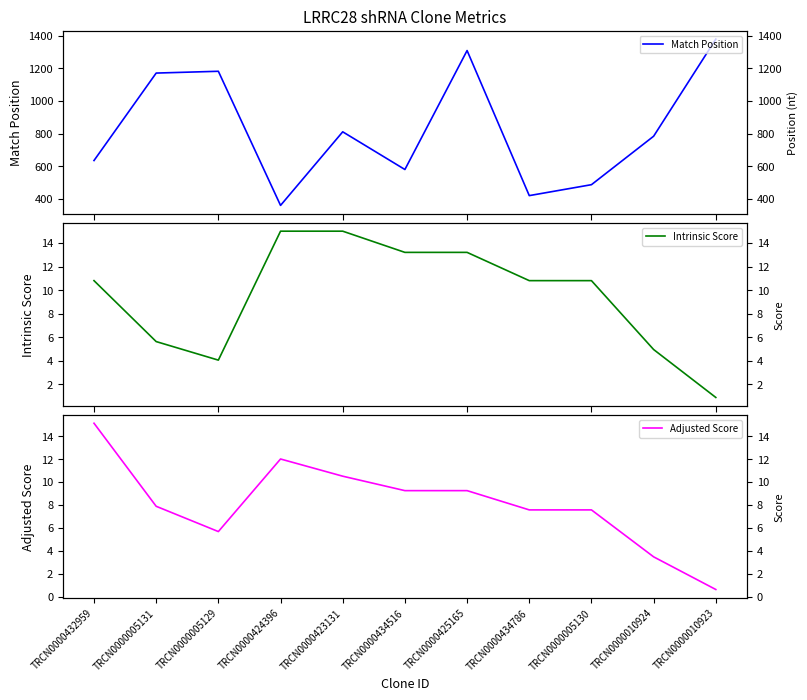

What position from the right is TRCN0000424396?

8